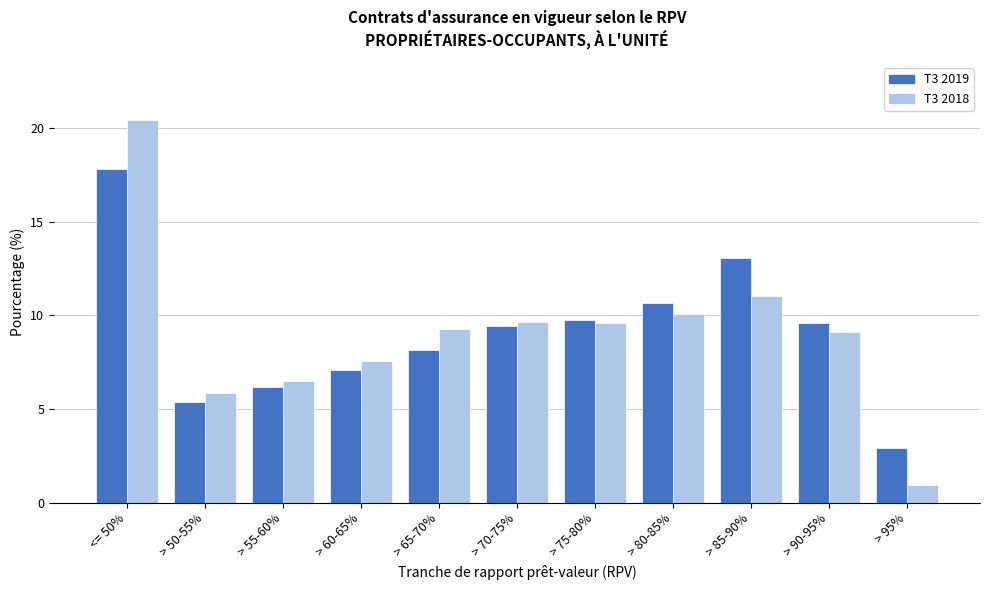

Reading left to right, what are all the values shown in this chart?

T3 2019: 17.8	5.4	6.2	7.1	8.2	9.4	9.8	10.6	13.1	9.6	2.9
T3 2018: 20.4	5.8	6.5	7.6	9.3	9.6	9.6	10.1	11.1	9.1	0.9